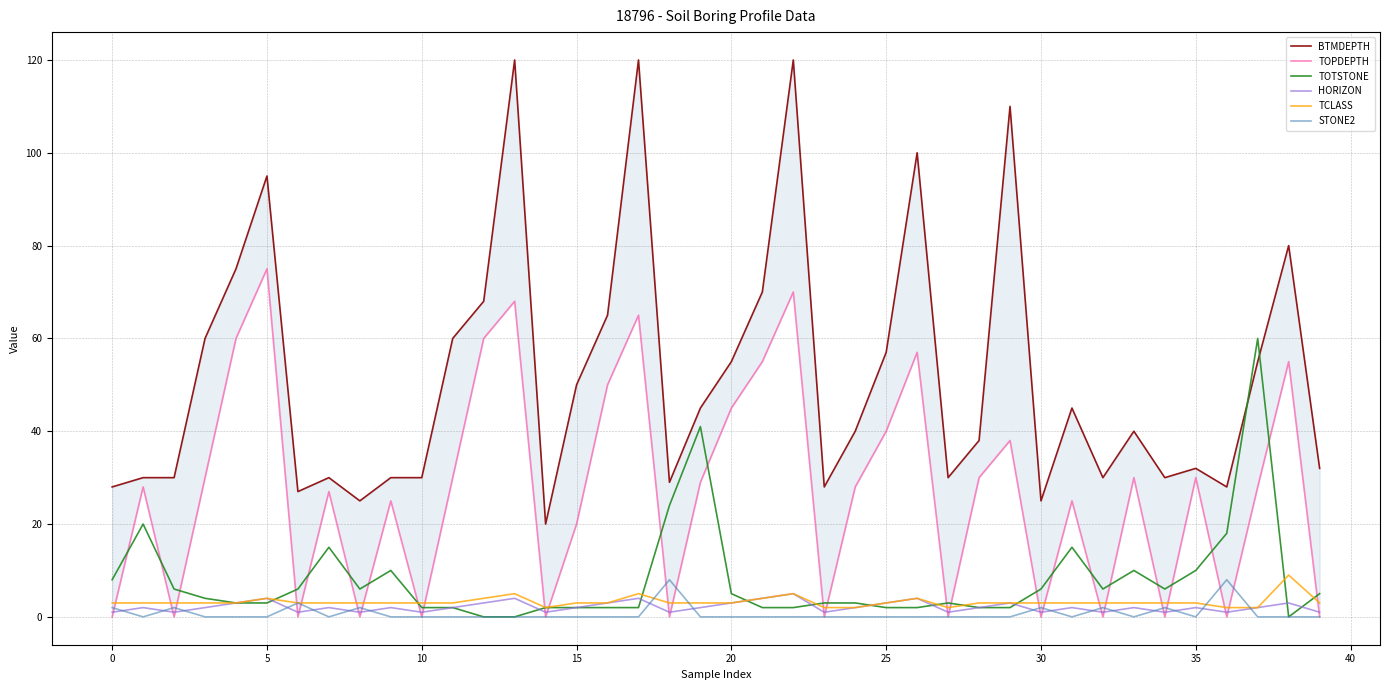

True or false: TOTSTONE has a value of 81 at 37.

False